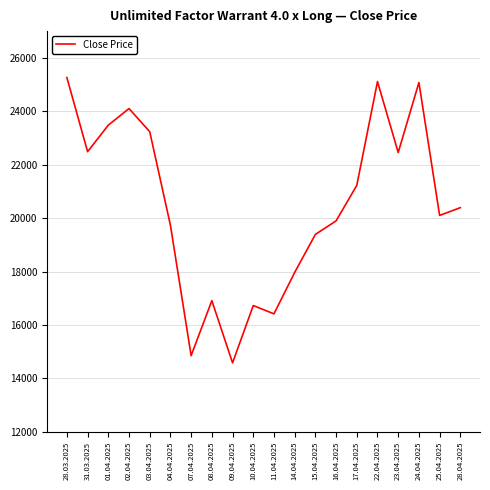

How many distinct data groups are displayed?

1